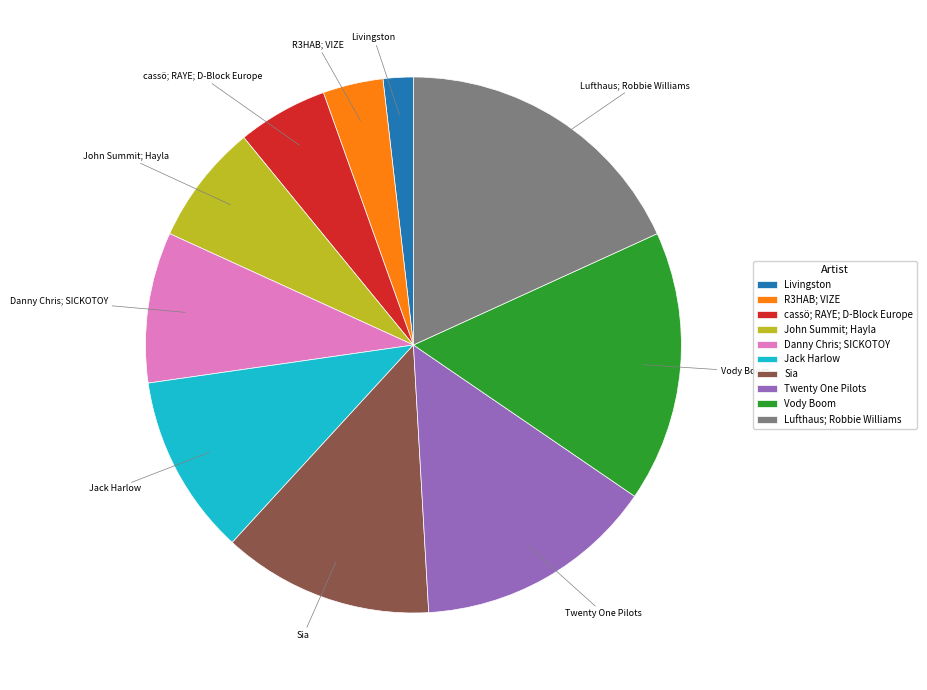

True or false: Danny Chris; SICKOTOY accounts for 19% of the total.

False